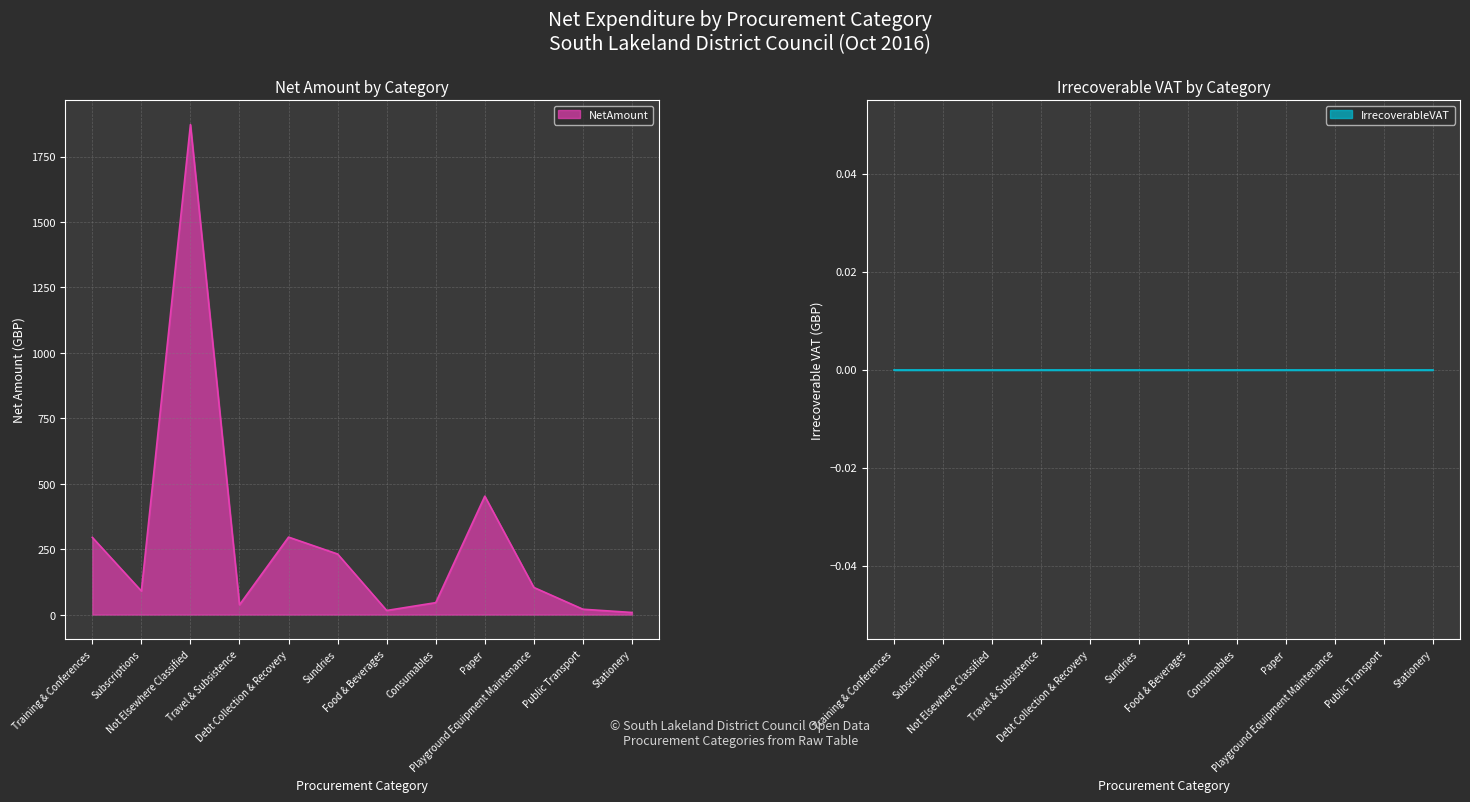

Count the number of values greater than 103.

6